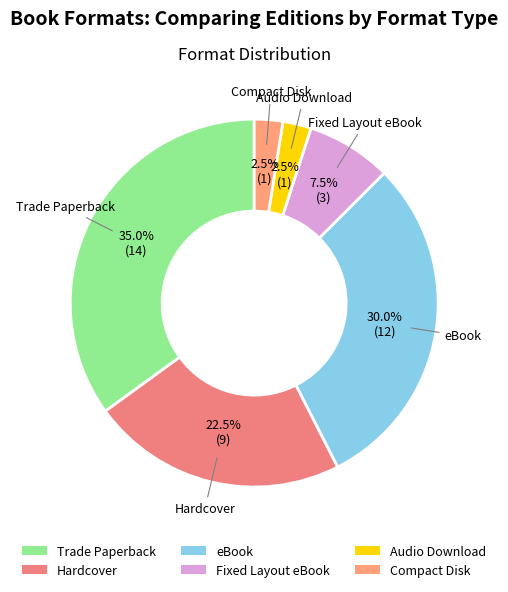

What is the largest slice in the pie chart?

Trade Paperback